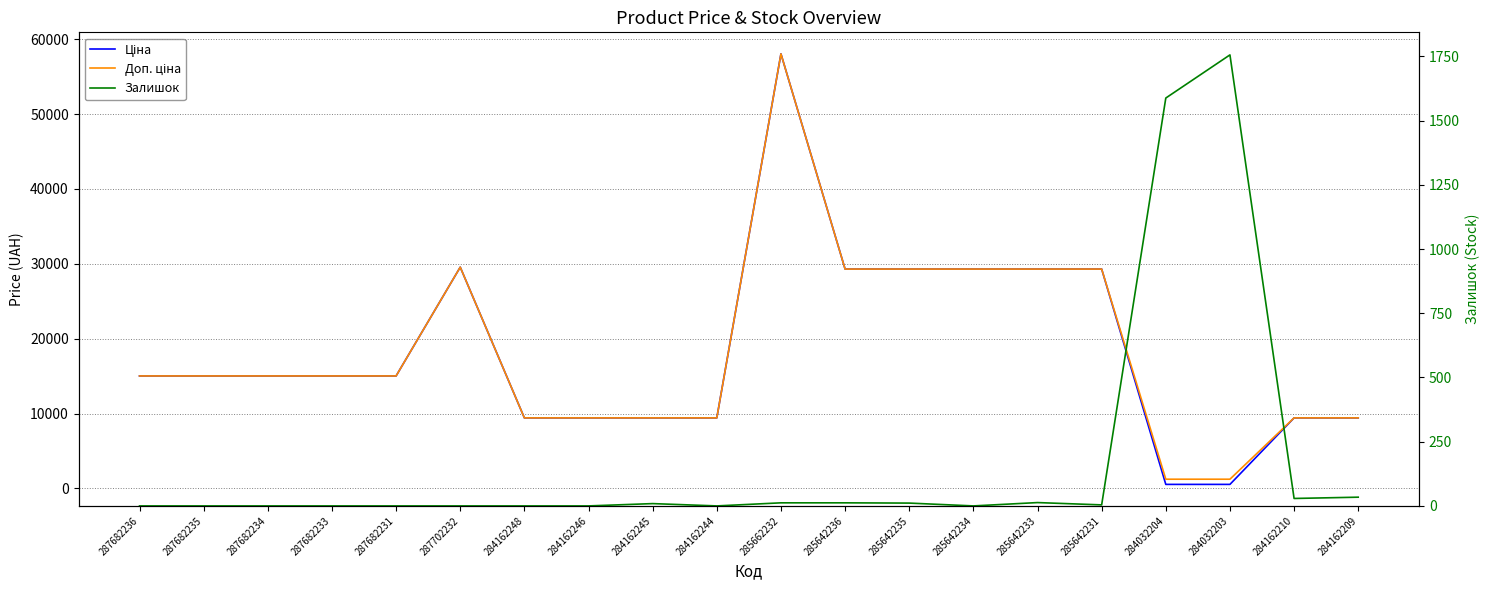

True or false: Доп. ціна and Ціна cross at least once.

False